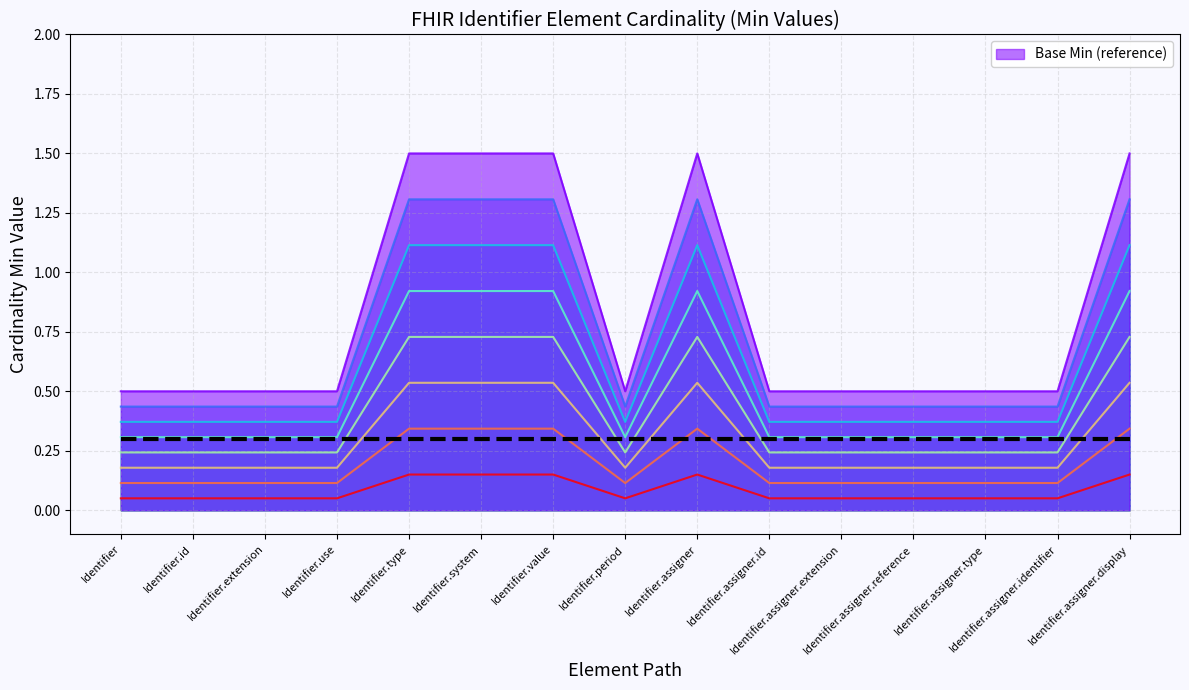

How many points are lower than both their immediate neighbors (excluding endpoints)?

1